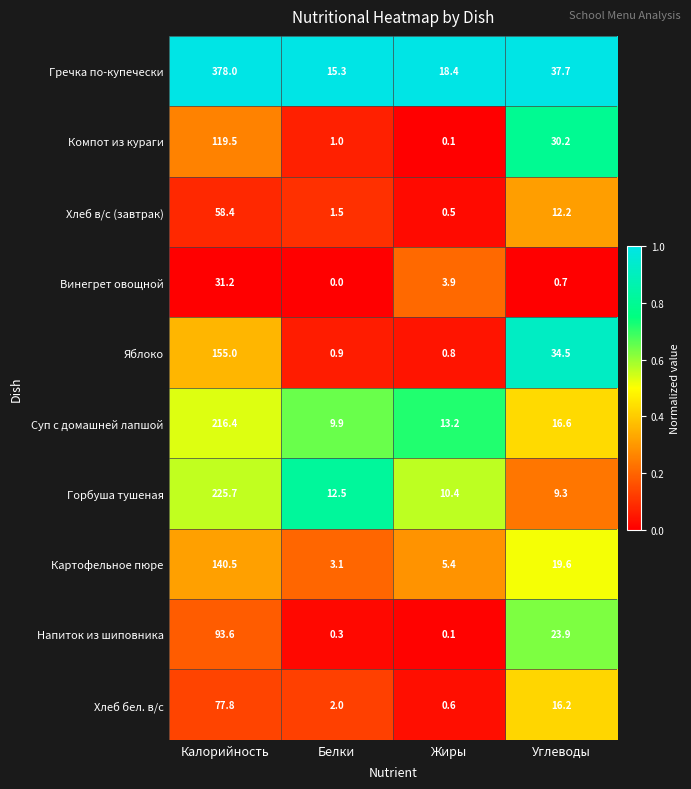

Which category has the highest value across all series?

Калорийность